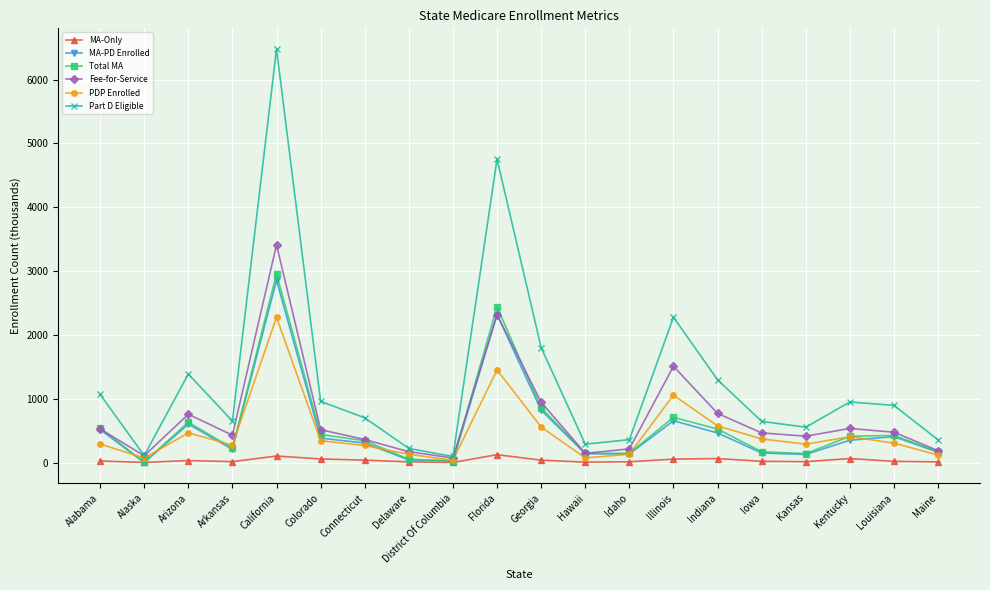

What is the label of the 18th point from the left?

Kentucky